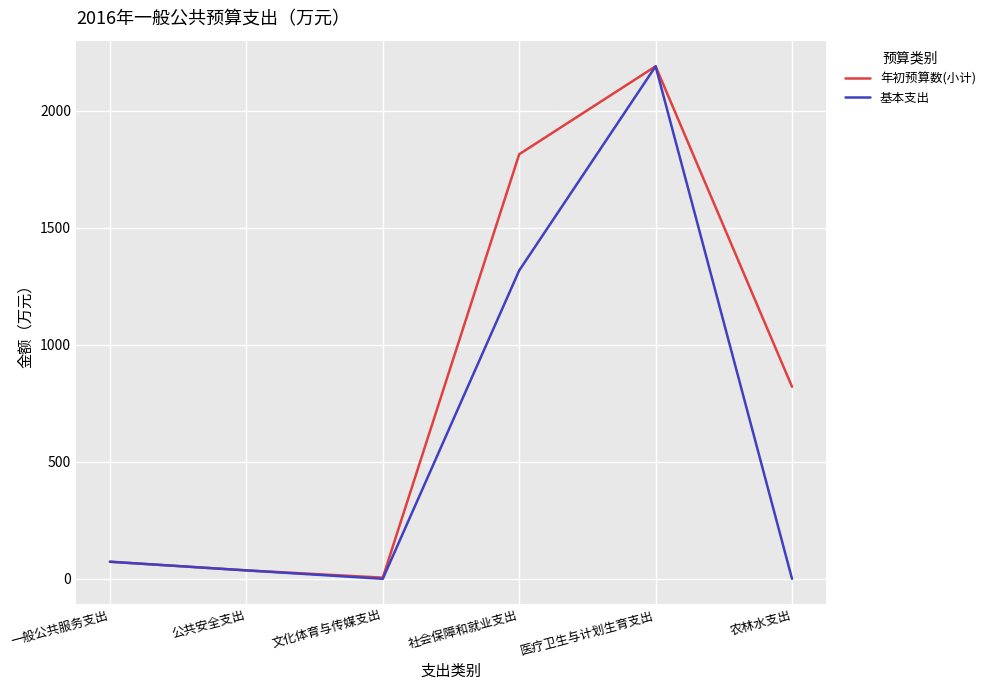

At which category does the chart reach its peak across all series?

医疗卫生与计划生育支出